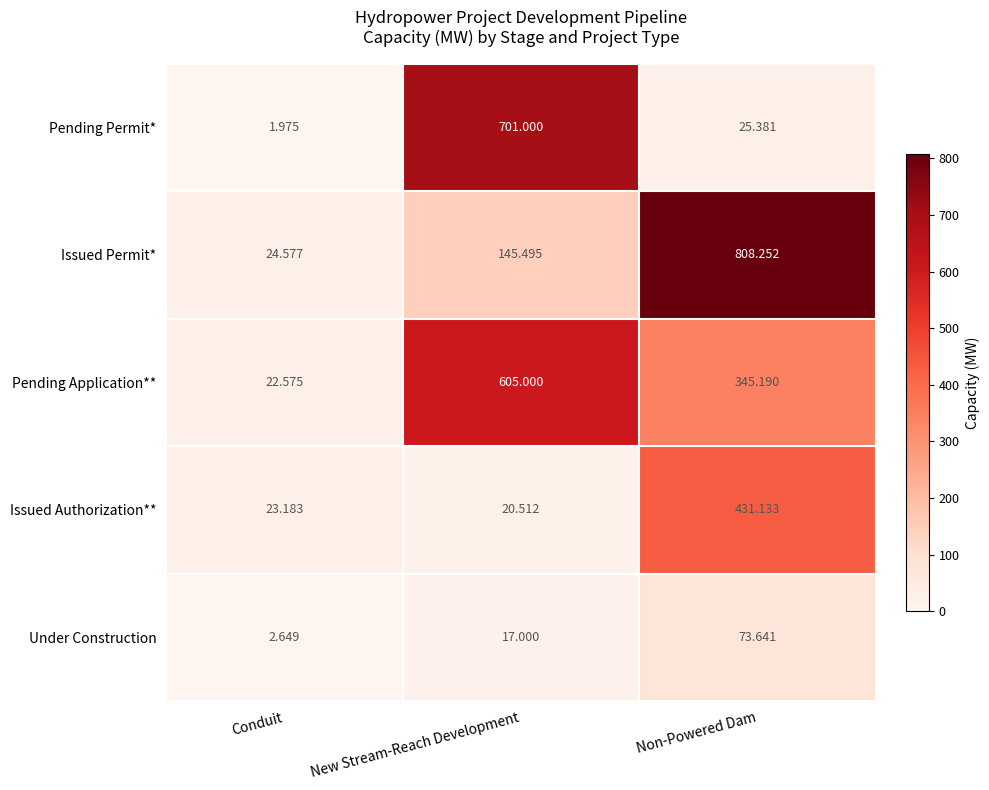

At which category does the chart reach its peak across all series?

Non-Powered Dam